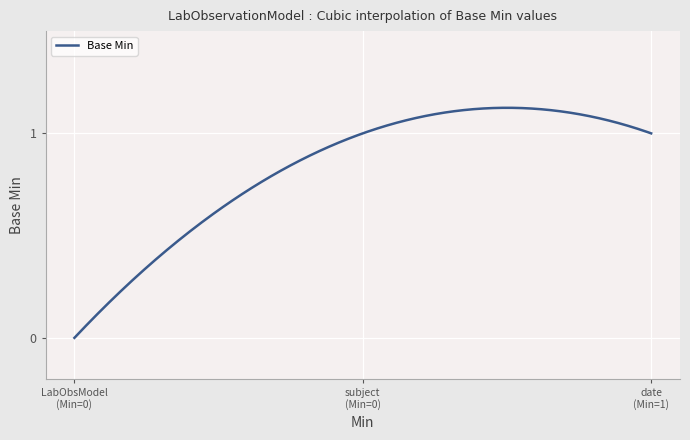

Rank the categories by value from lowest to highest.

LabObservationModel, LabObservationModel.subject, LabObservationModel.date